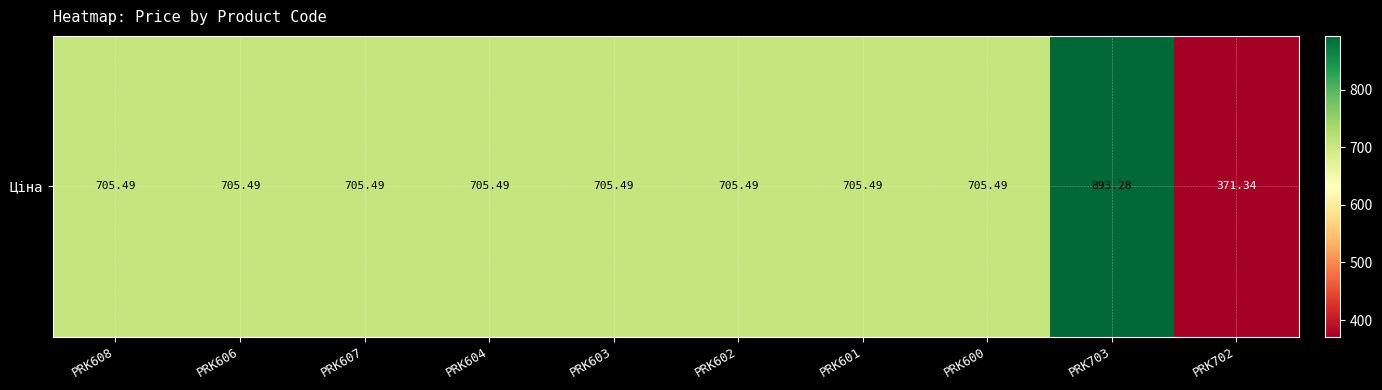

At which category does the chart reach its minimum across all series?

PRK702